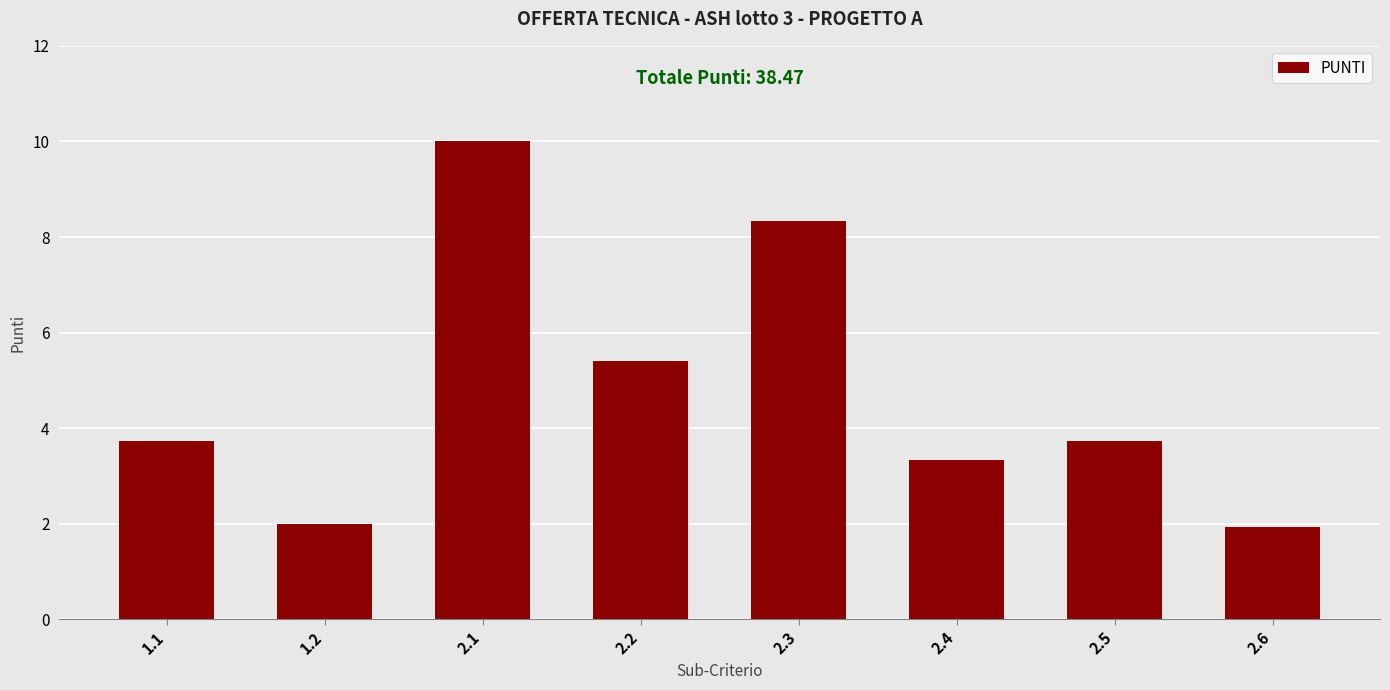

Where is the data nearest to the value 5?

2.2